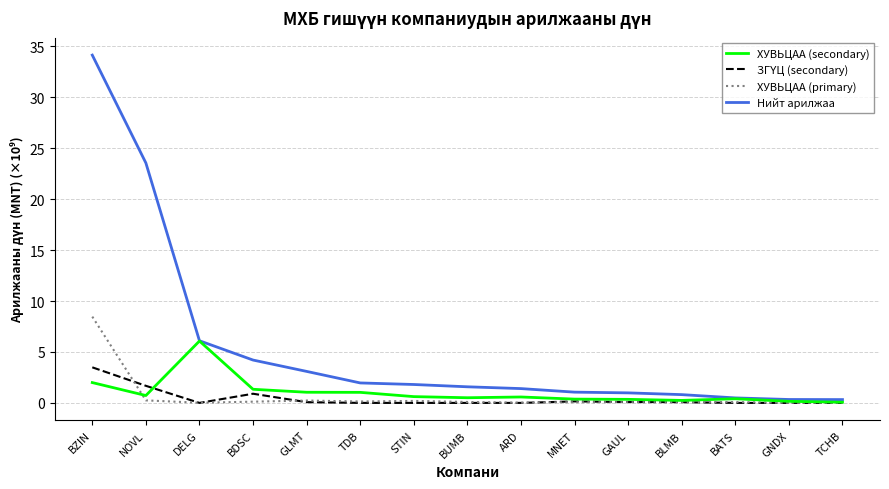

At which category is the sum across all series the highest?

BZIN